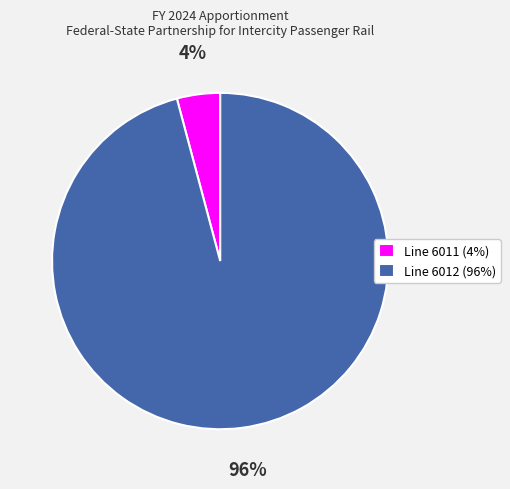

What is the largest slice in the pie chart?

Line 6012 (96%)